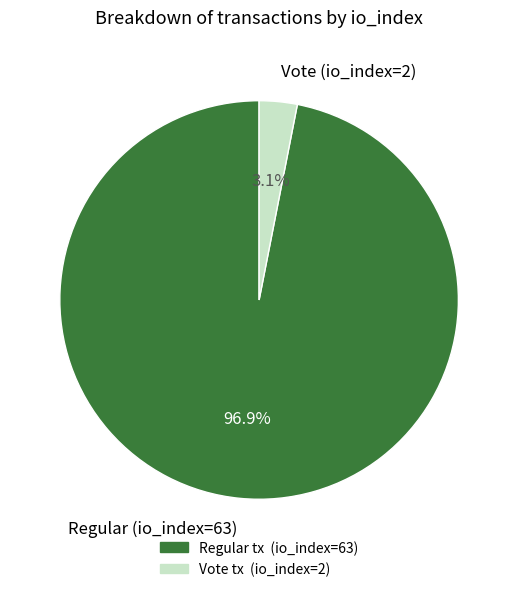

What percentage is the Regular (io_index=63) slice, to the nearest percent?

97%